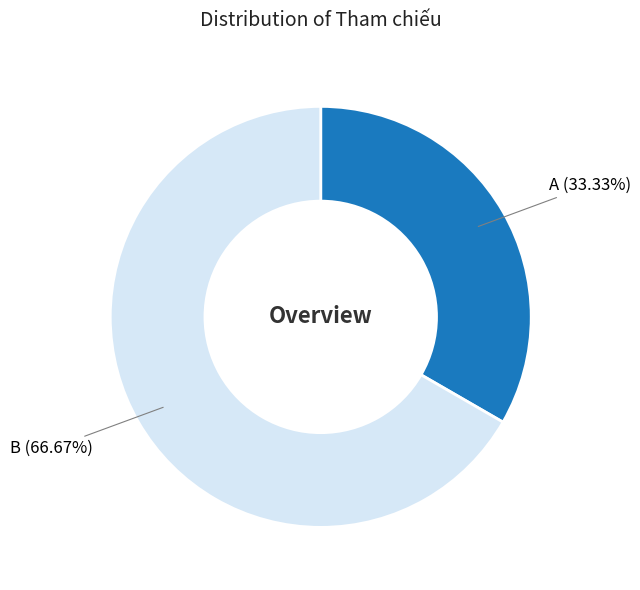

The A slice represents 40% of the pie. True or false?

False